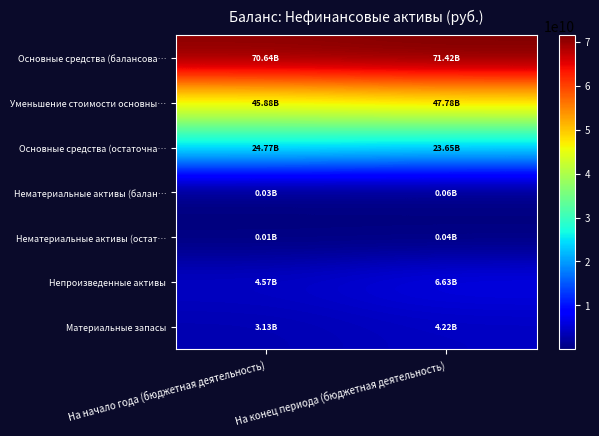

Rank the series at На начало года (бюджетная деятельность) from highest to lowest value.

Основные средства (балансова…, Уменьшение стоимости основны…, Основные средства (остаточна…, Непроизведенные активы, Материальные запасы, Нематериальные активы (балан…, Нематериальные активы (остат…